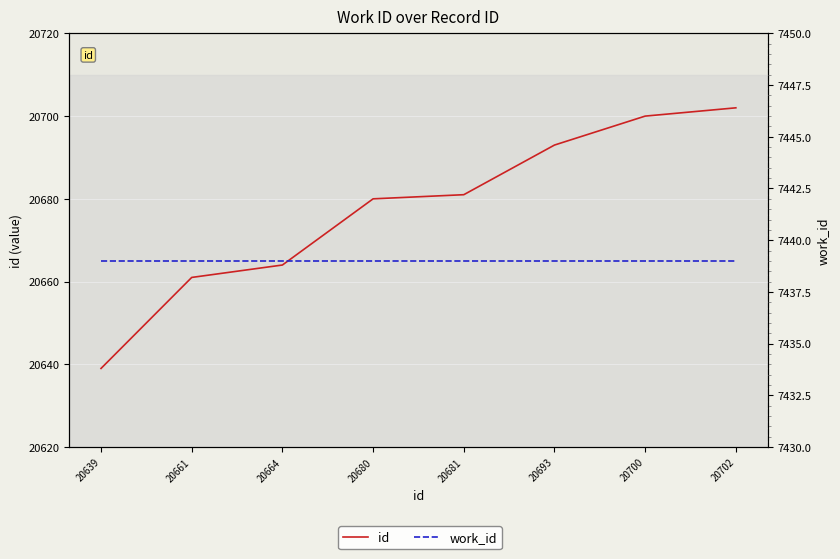

What is the smallest value displayed?

7439